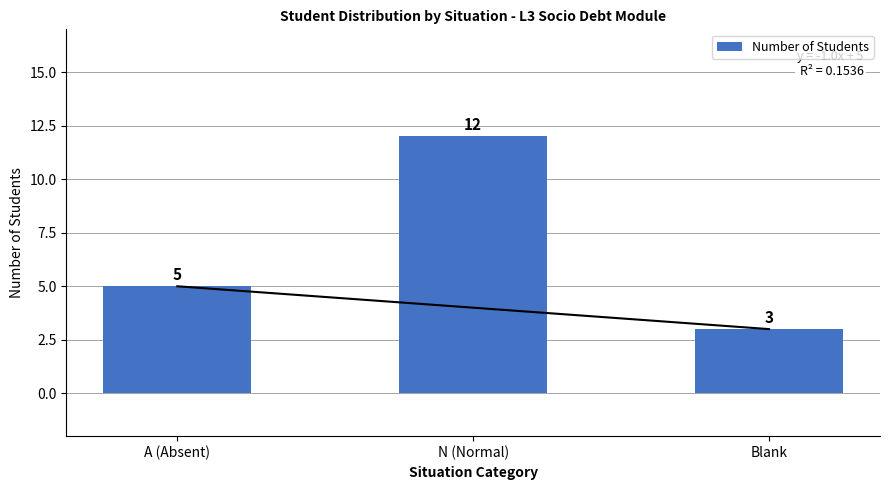

Count the values in the range 3 to 12.

3